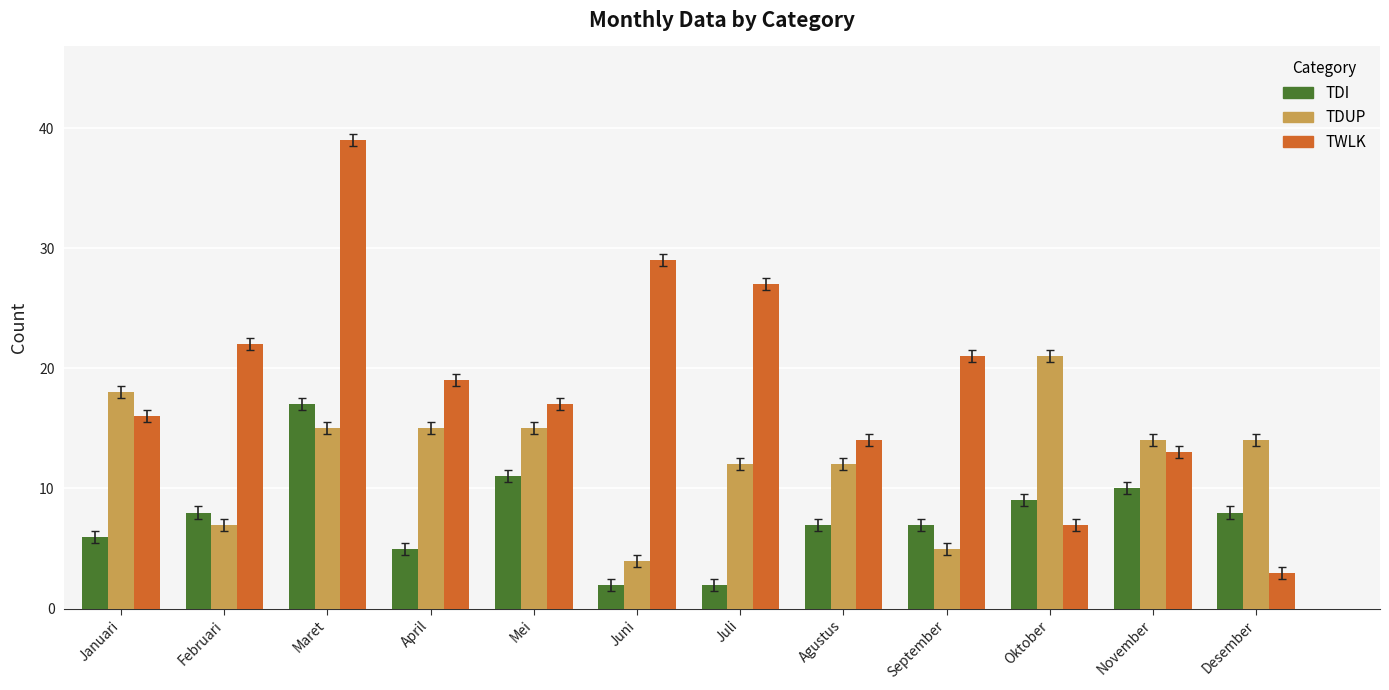

True or false: TDI has a value of 3 at Februari.

False